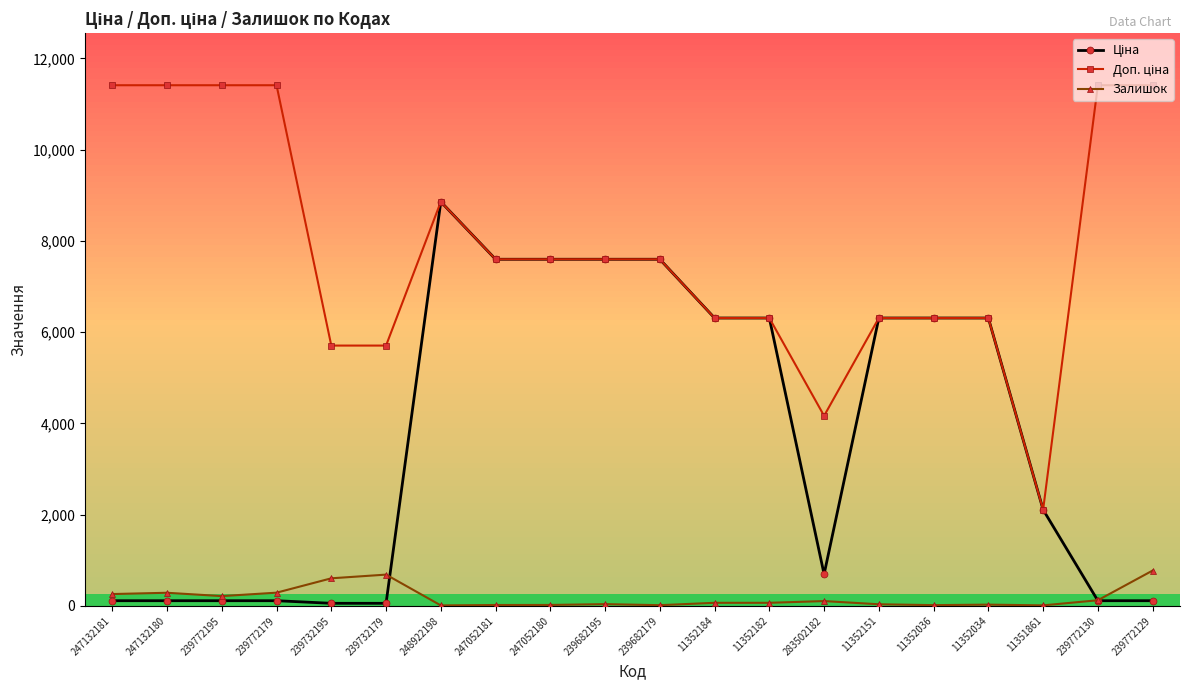

At which category is the sum across all series the highest?

248922198